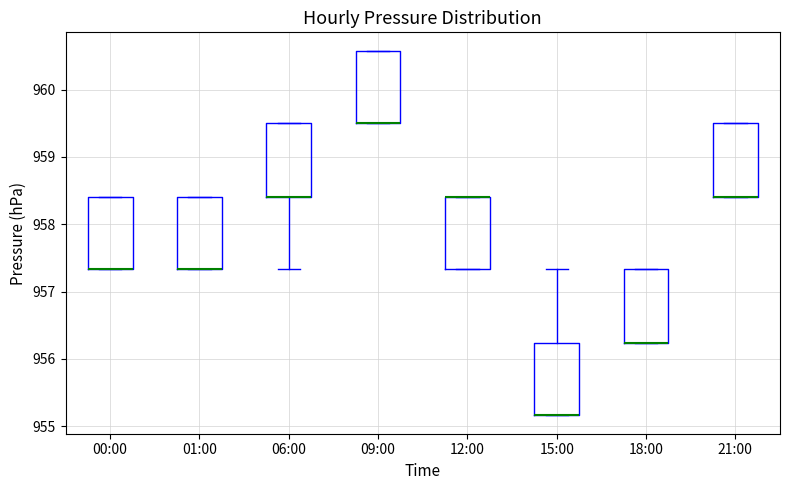

Reading left to right, transcribe this box plot: for each box, give where its median line is, the range the box spans, and where its two whiskers end, as read against the y-axis. The values are not printed on the chart, so give them approximately, as read against the axis.

00:00: median 957.3 (drawn on the box's lower edge), box 957.3 to 958.4, whiskers 957.3 to 958.4
01:00: median 957.3 (drawn on the box's lower edge), box 957.3 to 958.4, whiskers 957.3 to 958.4
06:00: median 958.4 (drawn on the box's lower edge), box 958.4 to 959.5, whiskers 957.3 to 959.5
09:00: median 959.5 (drawn on the box's lower edge), box 959.5 to 960.6, whiskers 959.5 to 960.6
12:00: median 958.4 (drawn on the box's upper edge), box 957.3 to 958.4, whiskers 957.3 to 958.4
15:00: median 955.2 (drawn on the box's lower edge), box 955.2 to 956.2, whiskers 955.2 to 957.3
18:00: median 956.2 (drawn on the box's lower edge), box 956.2 to 957.3, whiskers 956.2 to 957.3
21:00: median 958.4 (drawn on the box's lower edge), box 958.4 to 959.5, whiskers 958.4 to 959.5